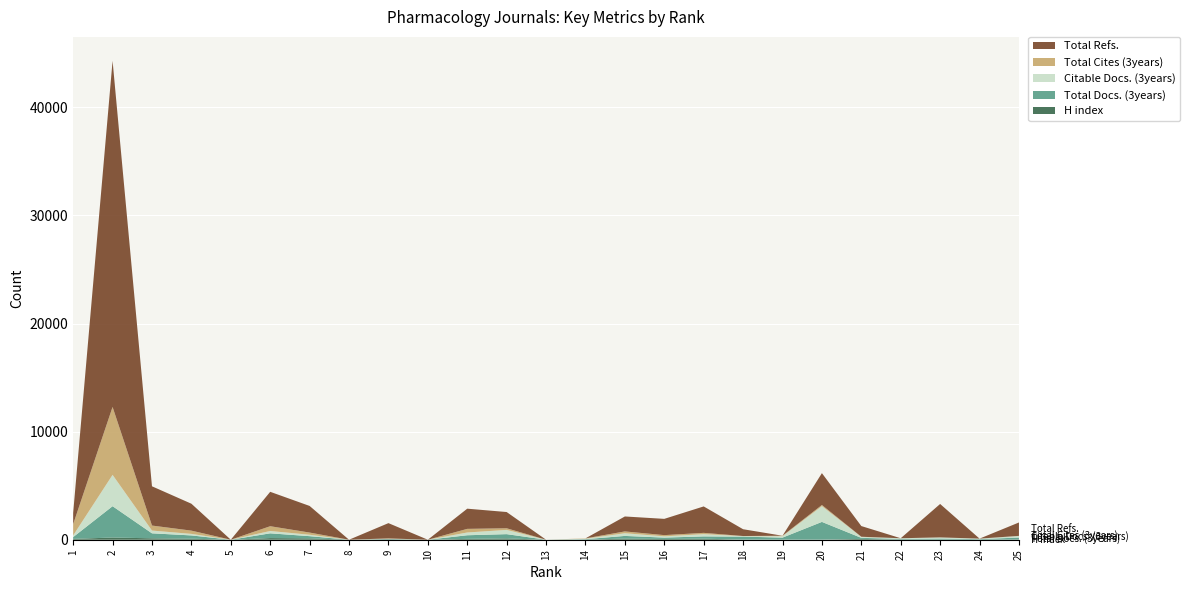

Reading left to right, transcribe all the data shown in this chart.

H index: 1=76	2=203	3=130	4=97	5=0	6=151	7=128	8=0	9=38	10=0	11=79	12=124	13=0	14=8	15=106	16=71	17=98	18=7	19=10	20=9	21=76	22=14	23=9	24=5	25=27
Total Docs. (3years): 1=169	2=2899	3=462	4=301	5=0	6=441	7=202	8=0	9=37	10=0	11=335	12=392	13=0	14=43	15=246	16=125	17=209	18=280	19=185	20=1640	21=96	22=67	23=102	24=49	25=175
Citable Docs. (3years): 1=151	2=2899	3=256	4=142	5=0	6=216	7=130	8=0	9=12	10=0	11=255	12=392	13=0	14=43	15=246	16=118	17=208	18=43	19=130	20=1453	21=88	22=56	23=102	24=47	25=145
Total Cites (3years): 1=1042	2=6281	3=462	4=301	5=0	6=441	7=202	8=0	9=37	10=0	11=335	12=151	13=0	14=30	15=170	16=111	17=119	18=12	19=43	20=110	21=15	22=0	23=2	24=1	25=8
Total Refs.: 1=1042	2=32018	3=3632	4=2490	5=0	6=3183	7=2463	8=0	9=1411	10=0	11=1868	12=1503	13=0	14=0	15=1383	16=1505	17=2446	18=629	19=0	20=2948	21=989	22=0	23=3092	24=0	25=1241